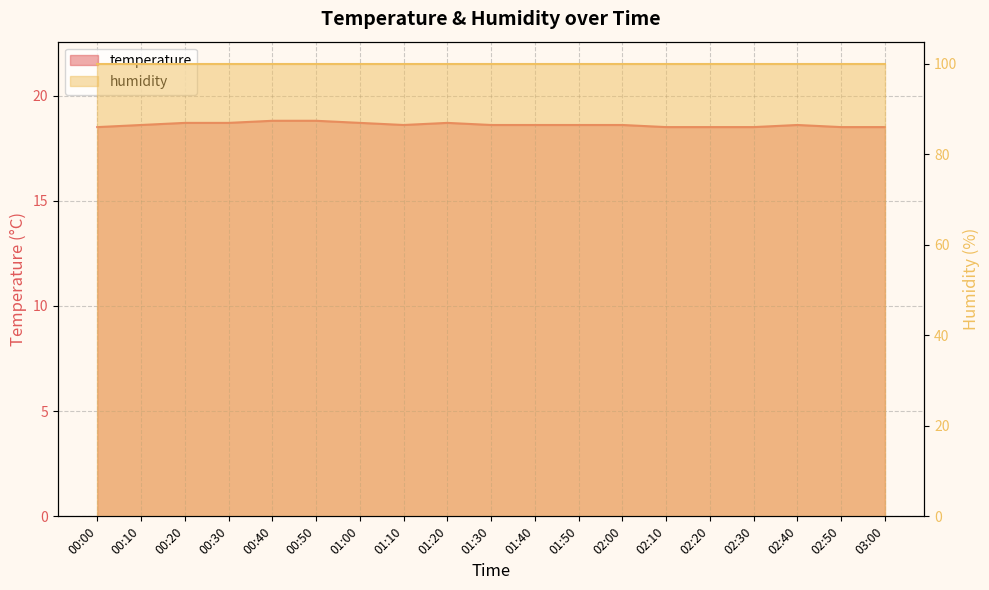

Reading left to right, what are all the values shown in this chart?

18.5	18.6	18.7	18.7	18.8	18.8	18.7	18.6	18.7	18.6	18.6	18.6	18.6	18.5	18.5	18.5	18.6	18.5	18.5